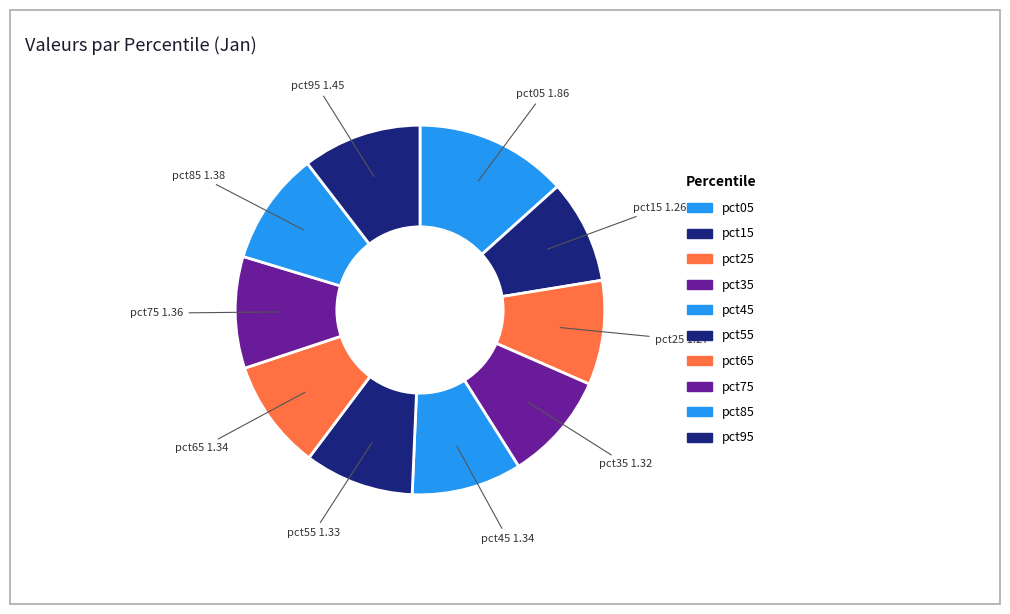

Does pct35 represent more than half of the total?

No